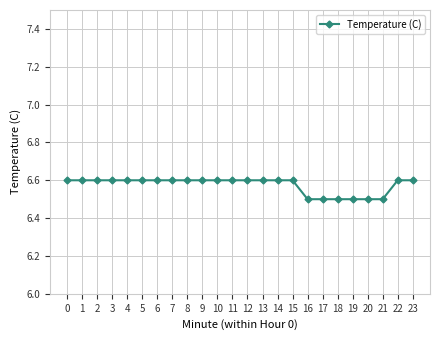

What is the value of the 15th point from the left?

6.6